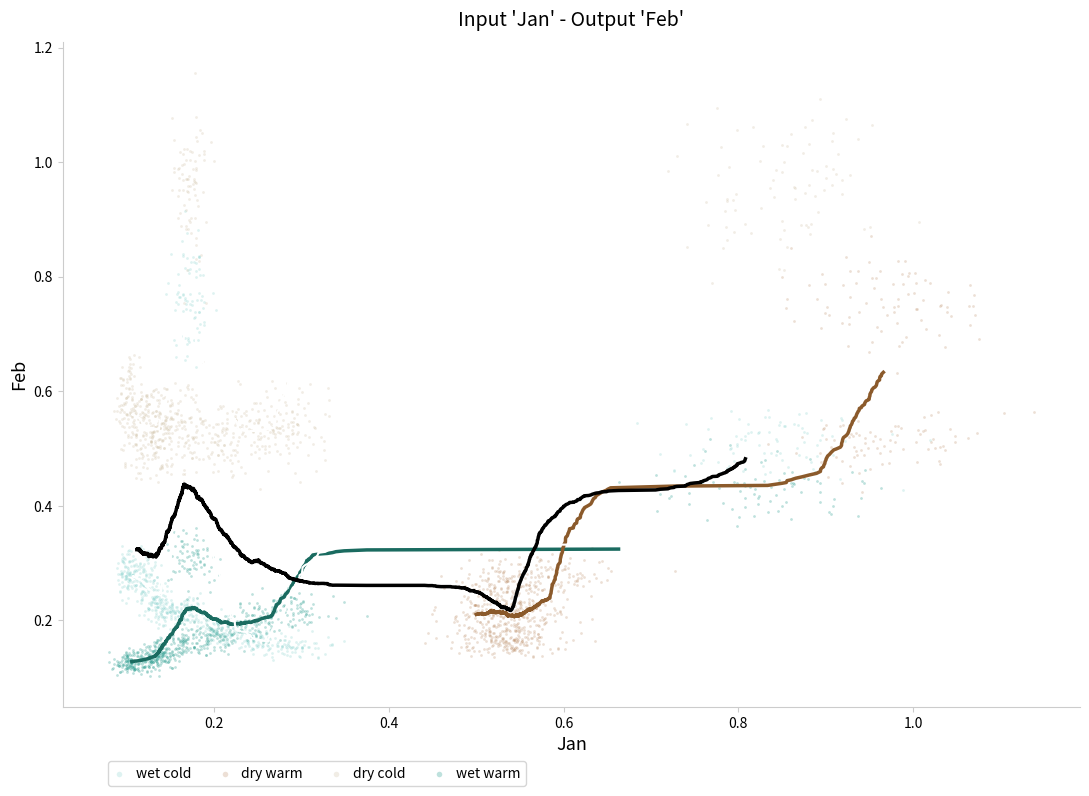

Which series has the widest spread of Y values?

wet cold